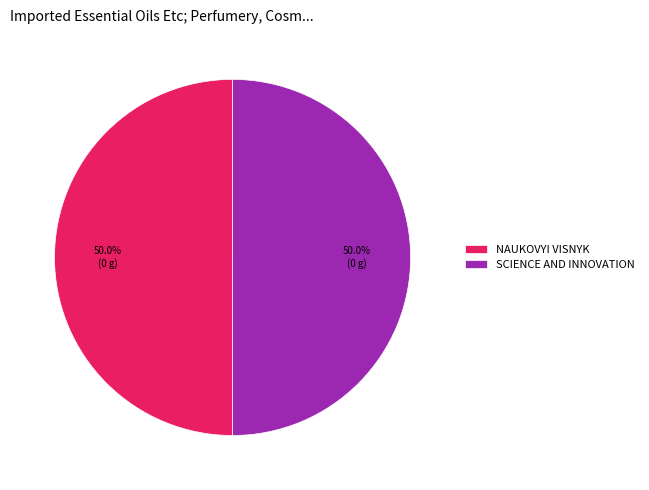

What is the ratio of the value at NAUKOVYI VISNYK to the value at SCIENCE AND INNOVATION?

1.0